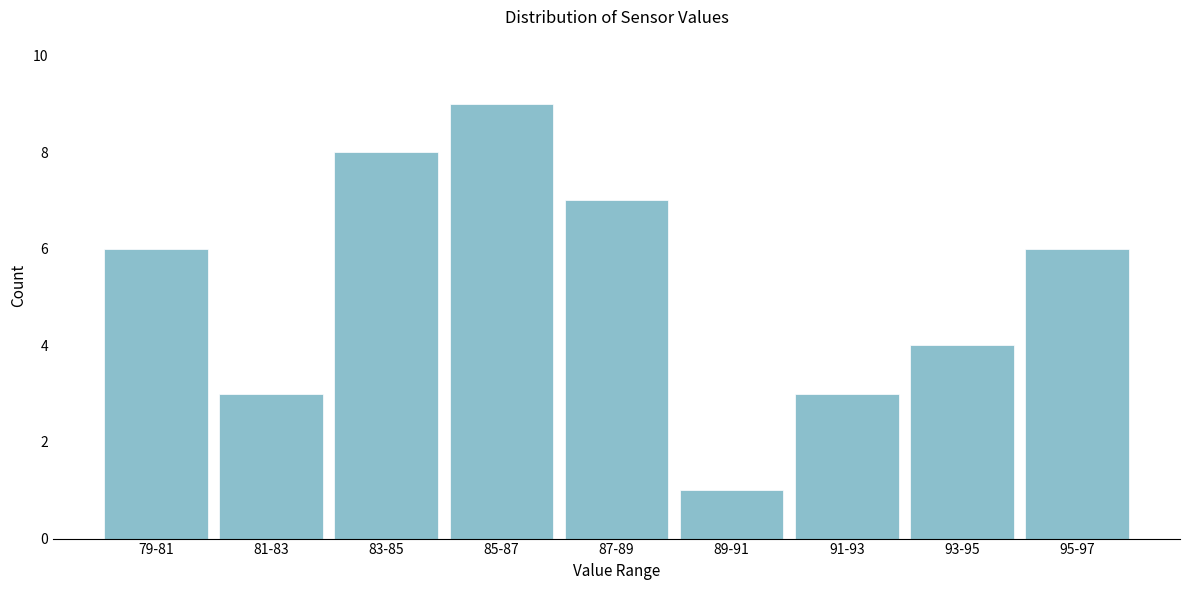

Reading right to left, extract all data points from this chart.

95-97=6	93-95=4	91-93=3	89-91=1	87-89=7	85-87=9	83-85=8	81-83=3	79-81=6